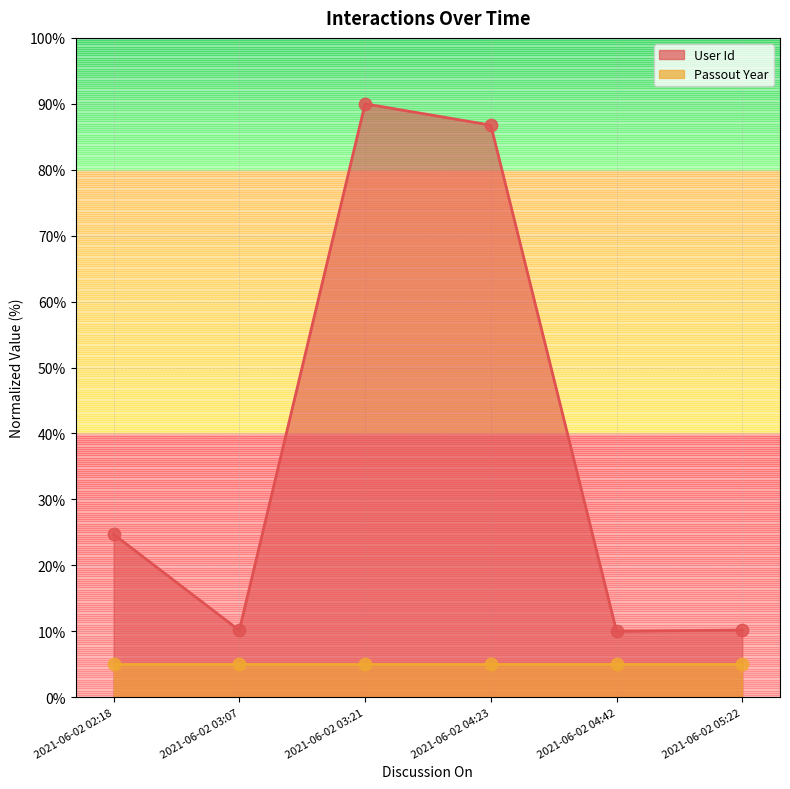

Which has a higher value, 2021-06-02 02:18 or 2021-06-02 03:07?

2021-06-02 02:18